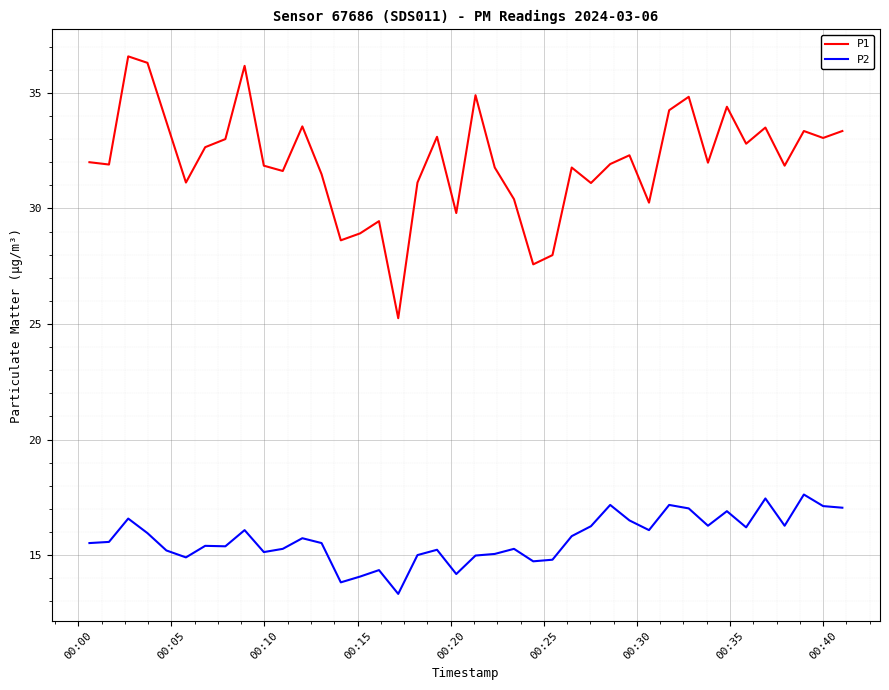

What is the difference between the maximum and minimum values in the P2 series?

4.3